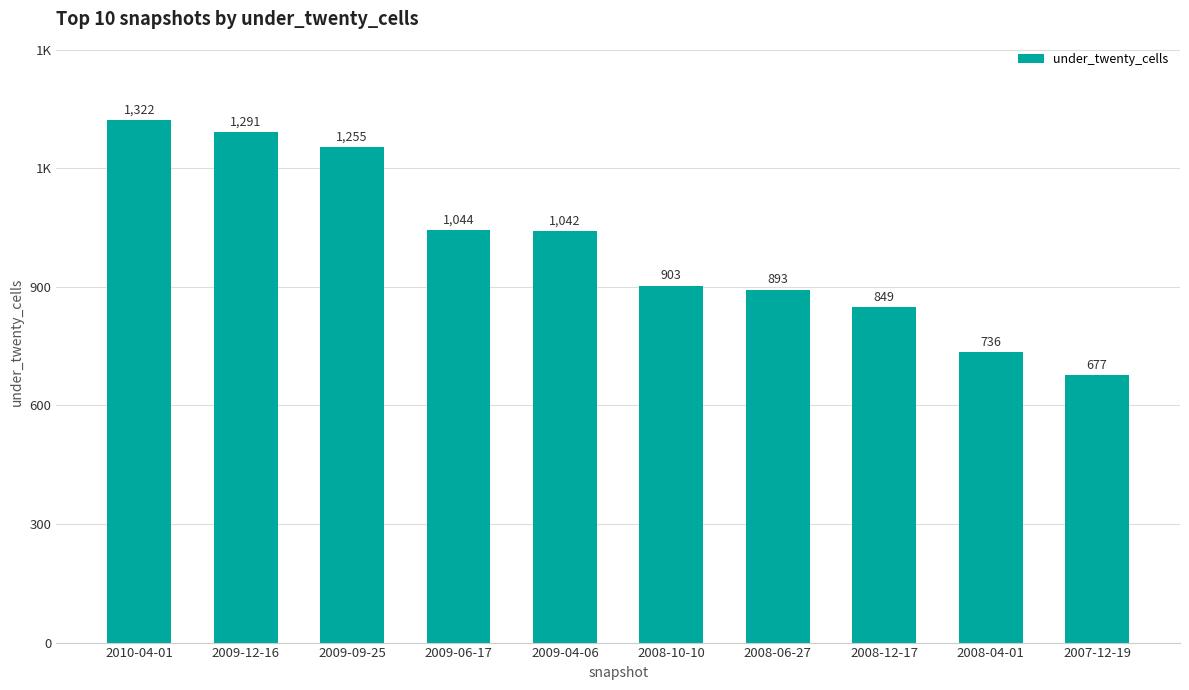

Rank the categories by value from highest to lowest.

2010-04-01, 2009-12-16, 2009-09-25, 2009-06-17, 2009-04-06, 2008-10-10, 2008-06-27, 2008-12-17, 2008-04-01, 2007-12-19